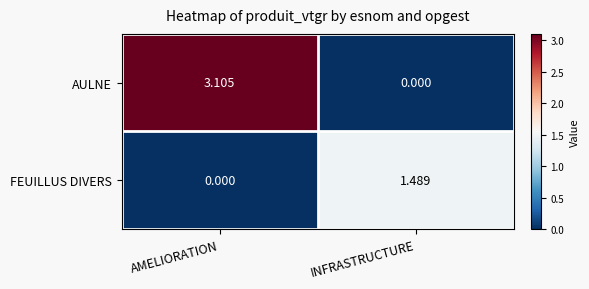

Which series has the widest spread of values?

AULNE